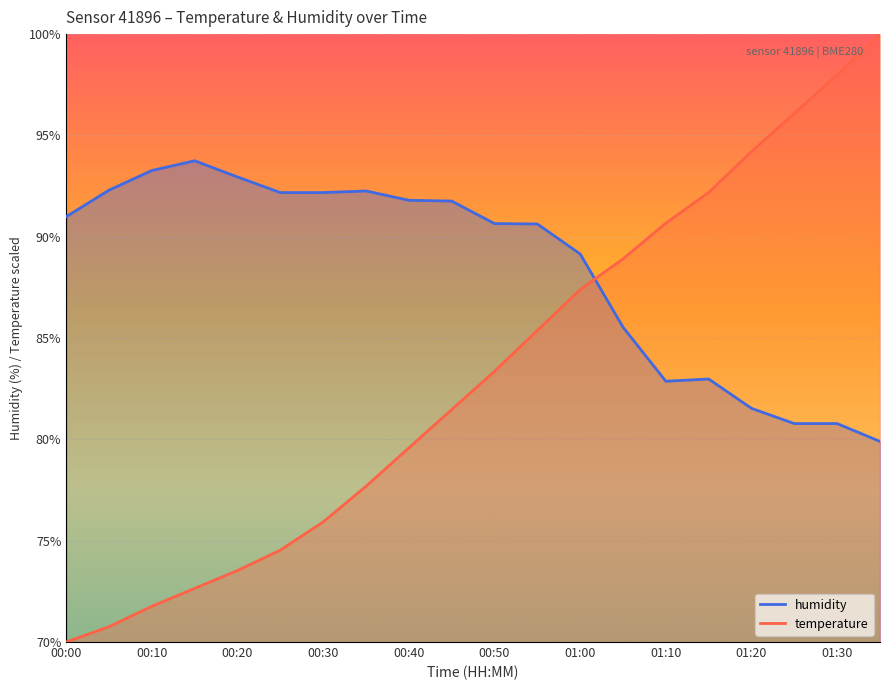

True or false: temperature has more than 2 interior local peaks.

False